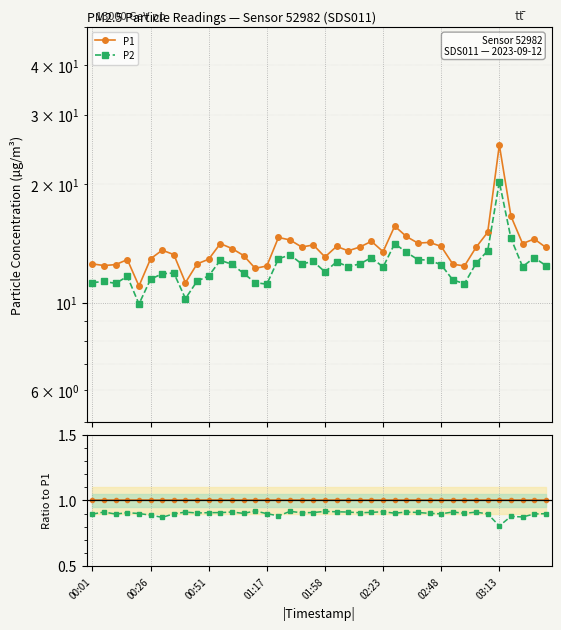

True or false: P1 and P2 cross at least once.

False